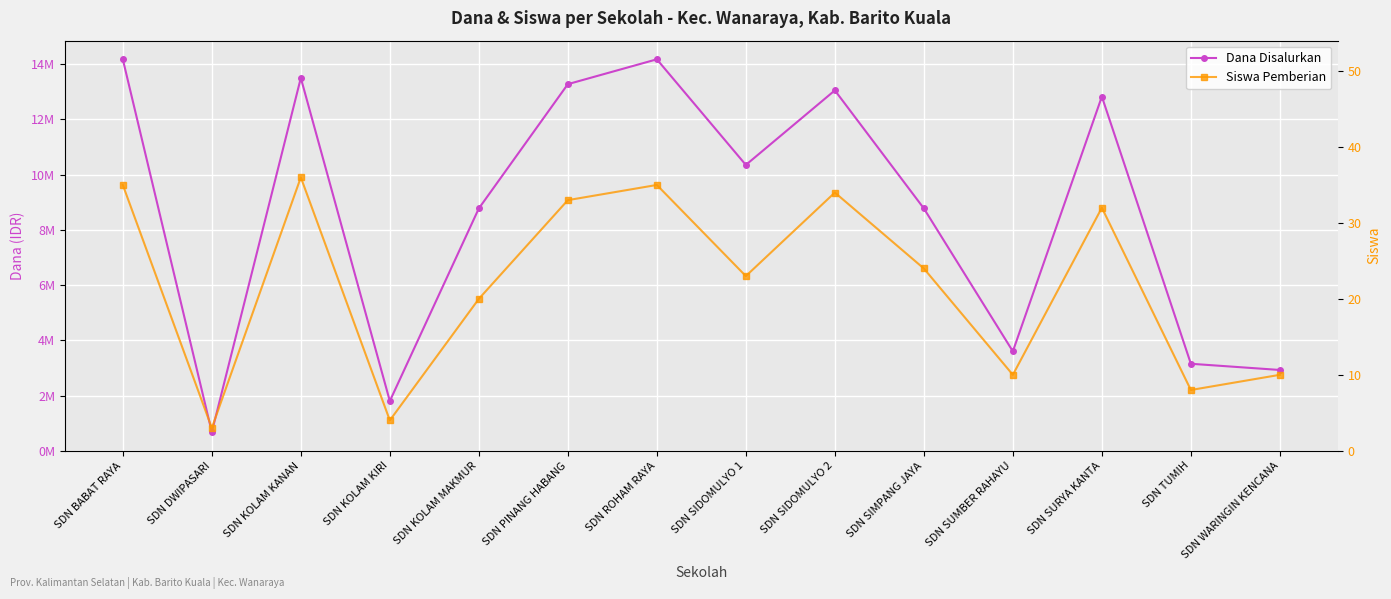

List the series in order of their peak value, lowest first.

Siswa Pemberian, Dana Disalurkan